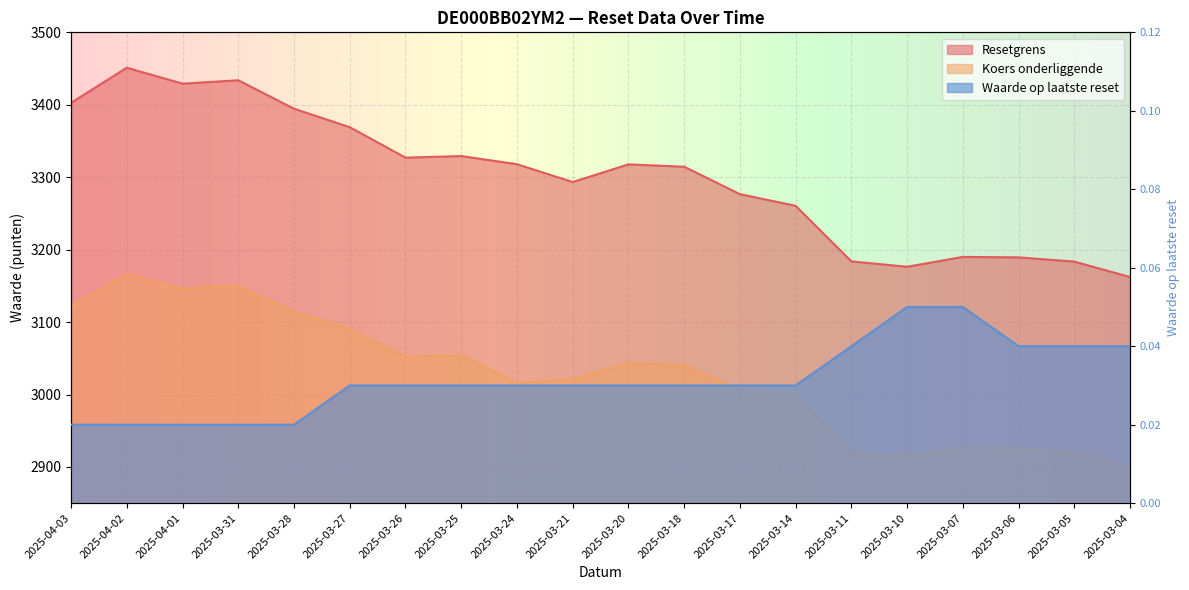

What is the spread (max minus min) of values at 2025-03-26?

3327.0